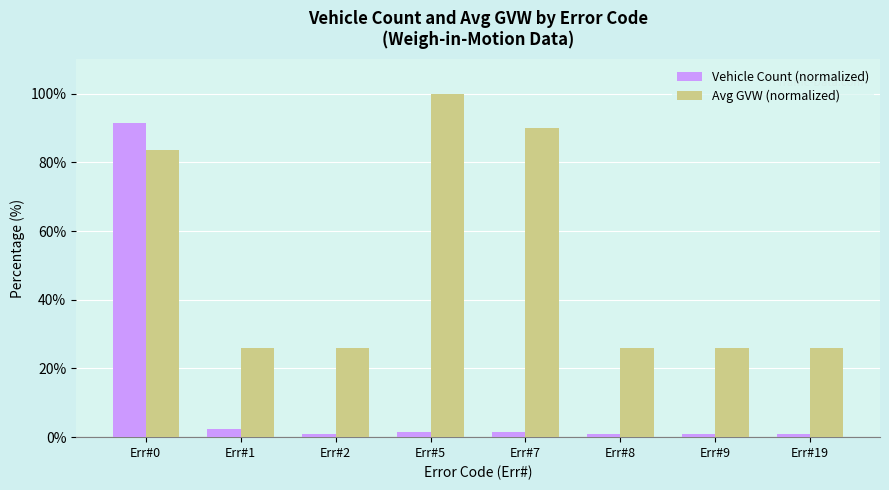

The Vehicle Count (normalized) series shows 0.8 at Err#8. True or false?

True